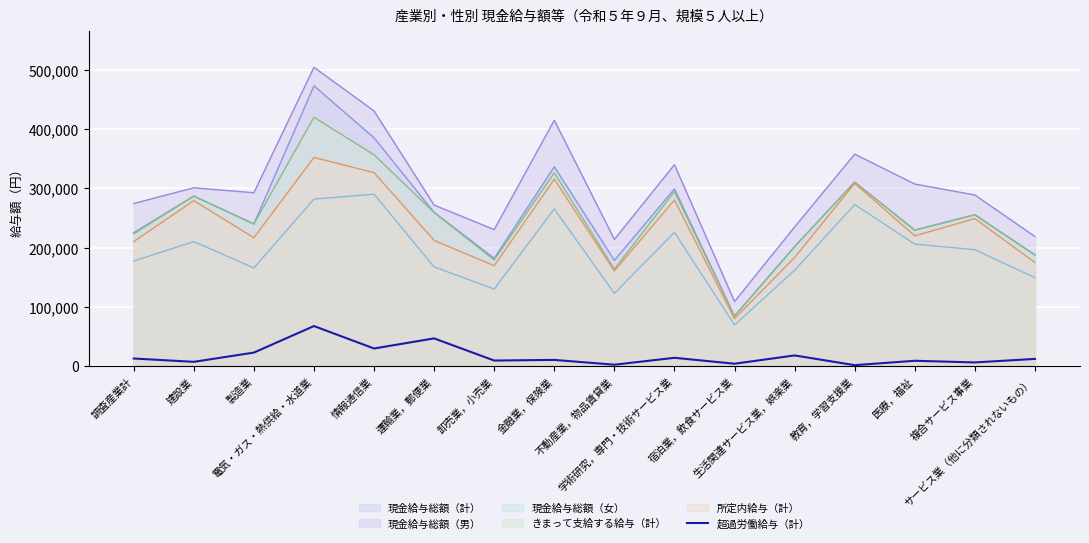

Which series has the largest range (max minus min)?

現金給与総額（男）